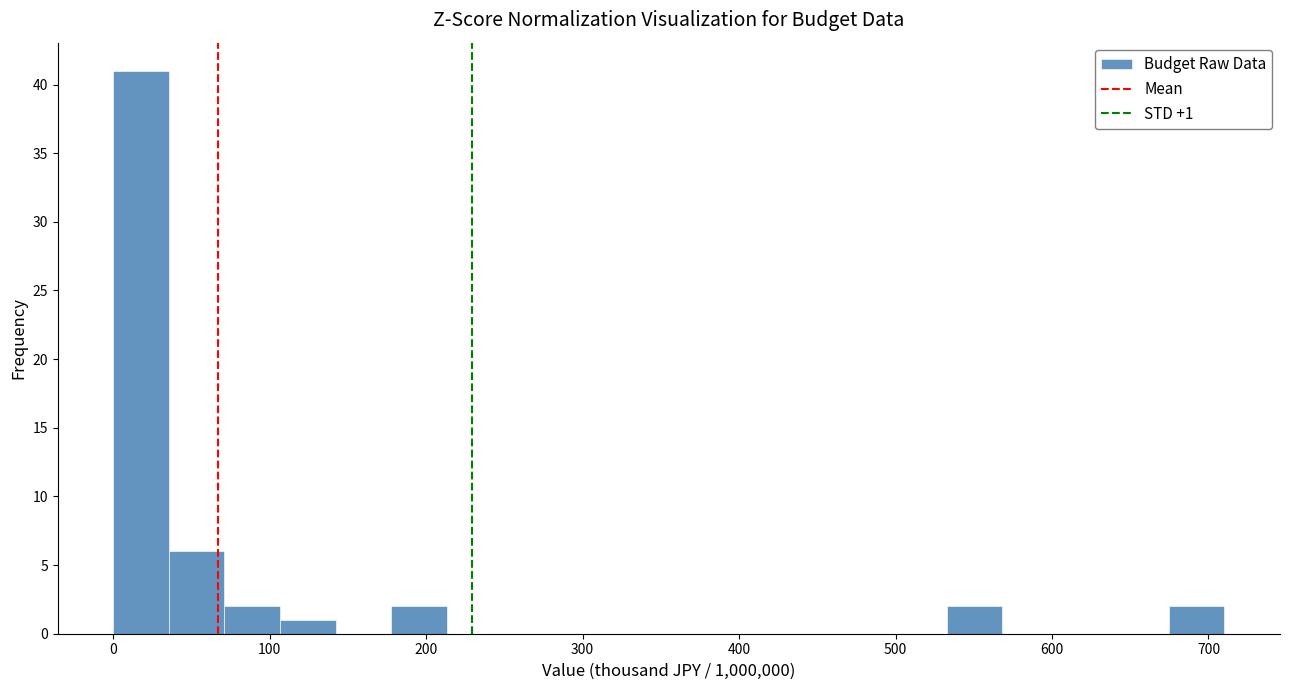

Read against the x-axis, roughly where is the centre of the tallest bar?

20